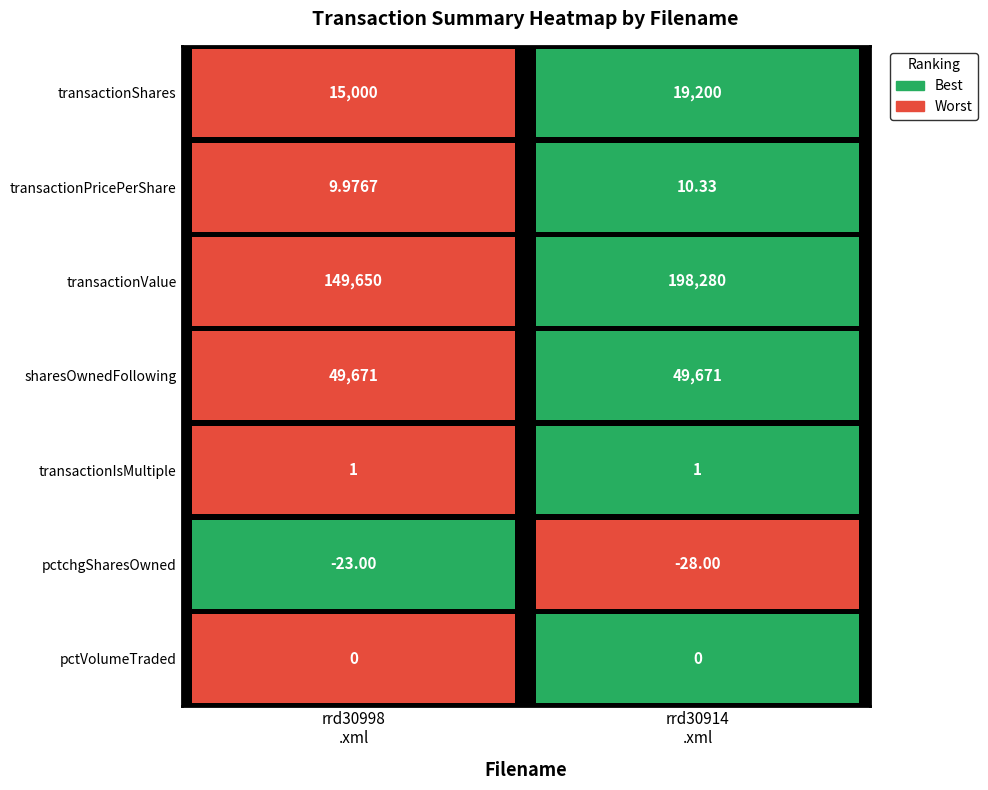

Is the value of rrd30998.xml at 4 greater than the value of rrd30914.xml at 0?

No